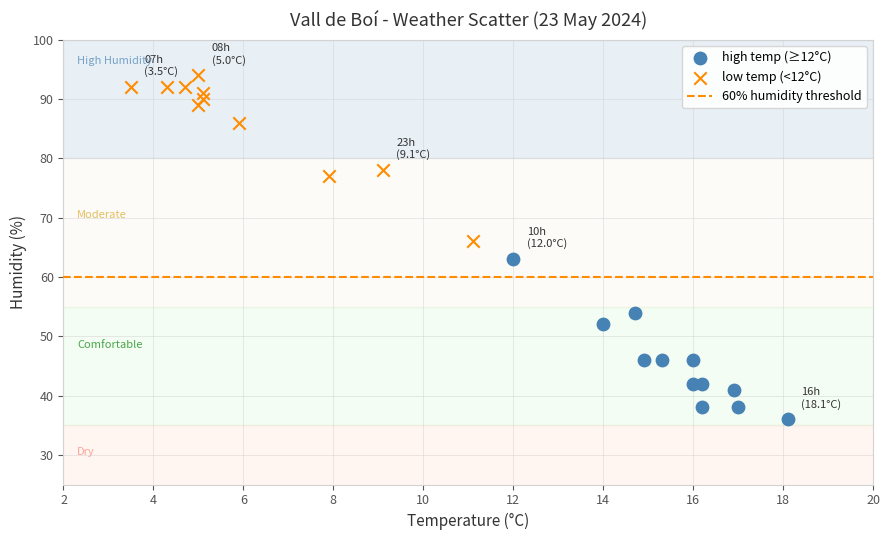

Which series reaches the minimum Y coordinate?

high temp (≥12°C)